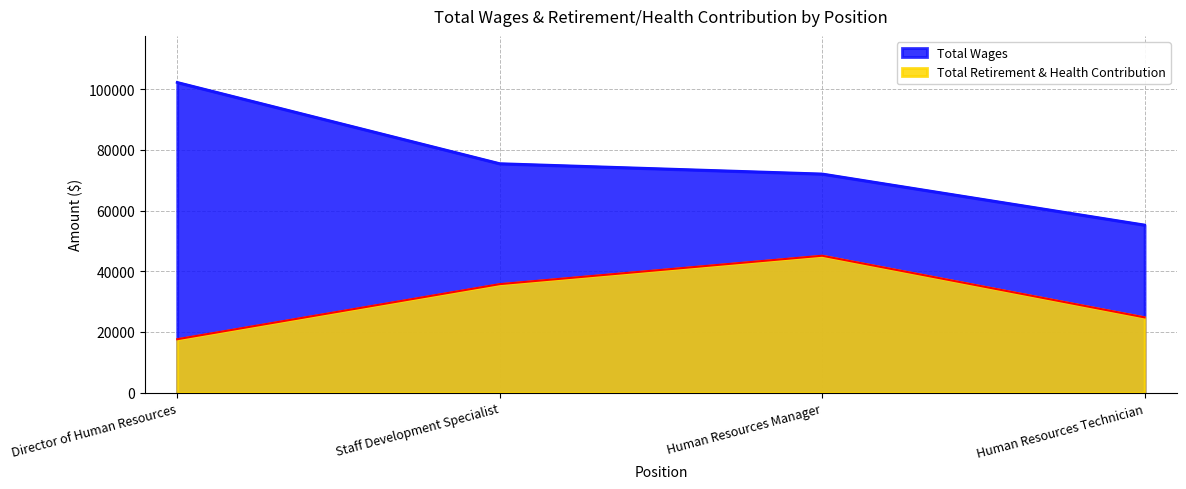

List the series in order of their peak value, lowest first.

Total Retirement & Health Contribution, Total Wages